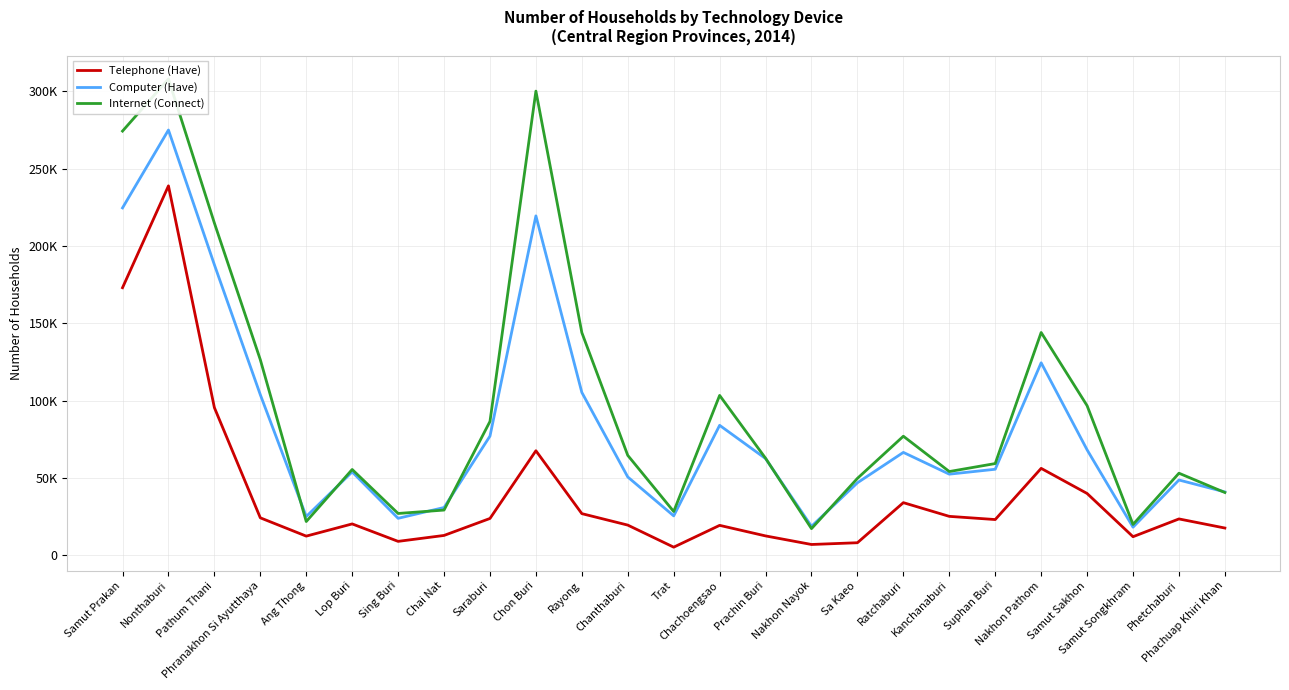

Reading left to right, extract all data points from this chart.

Telephone (Have): 173027	238922	95458	24162	12324	20223	8932	12763	23750	67556	26873	19456	5179	19288	12457	6914	8048	33978	25108	23046	56162	39917	11944	23447	17560
Computer (Have): 224668	275056	187901	103814	25005	53865	23842	30841	77036	219504	105283	50588	25428	84003	62496	18653	46829	66489	52408	55587	124461	68156	18106	48624	40917
Internet (Connect): 274367	308079	214889	126451	21765	55441	26972	29182	86531	300228	143978	64562	28246	103355	62705	17177	49695	76960	54110	59272	144061	96722	19874	53022	40539